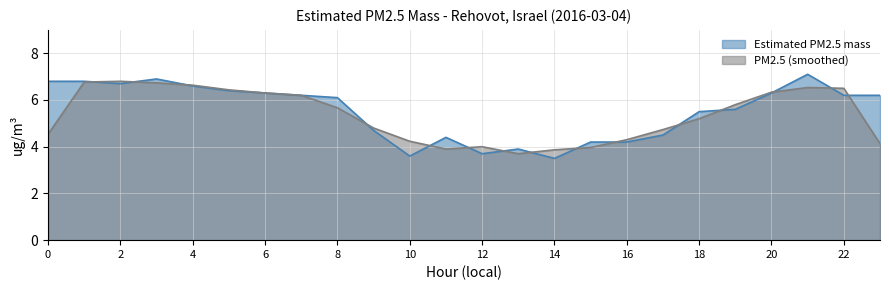

What is the approximate value at 8?

6.1